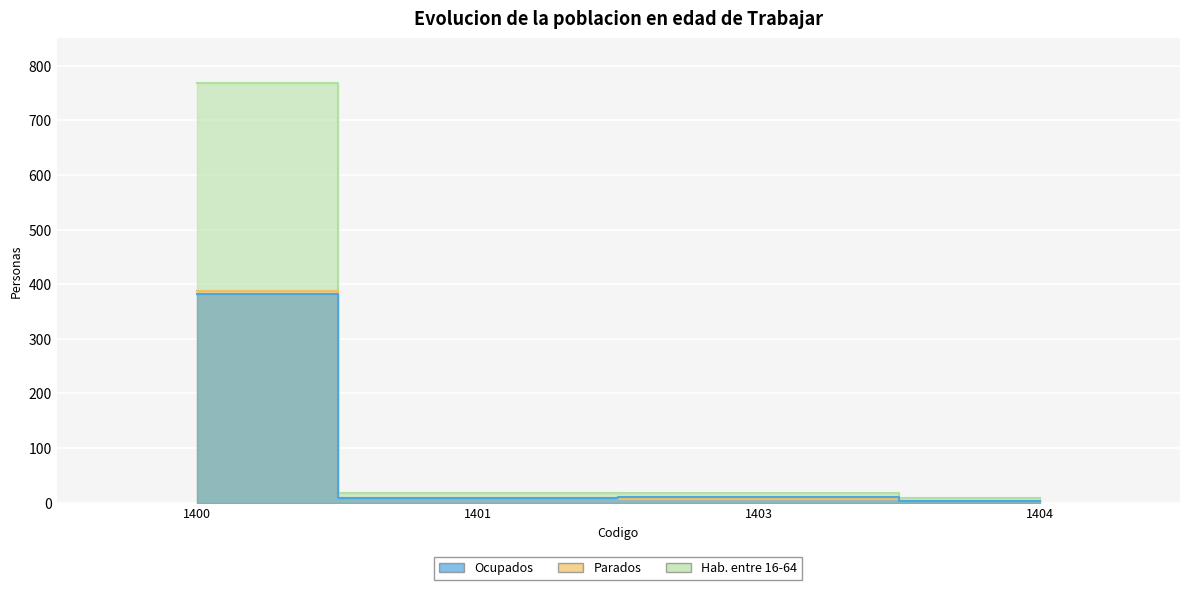

Where is the first local minimum for Ocupados?

1401